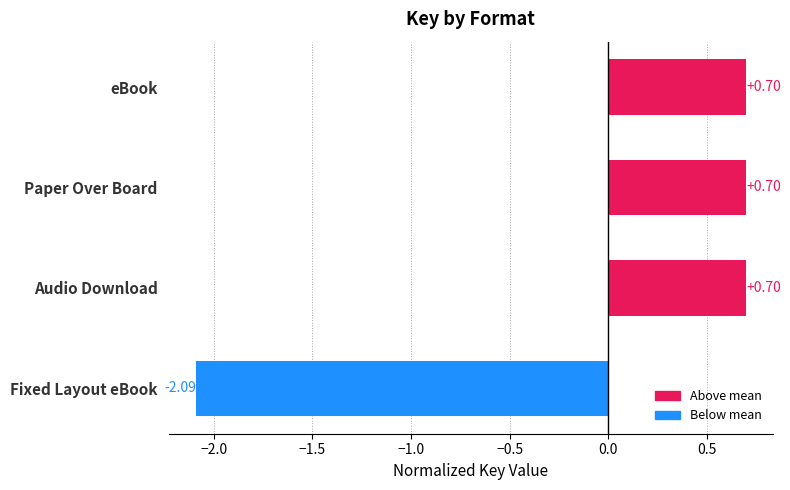

How many positive values are there?

3